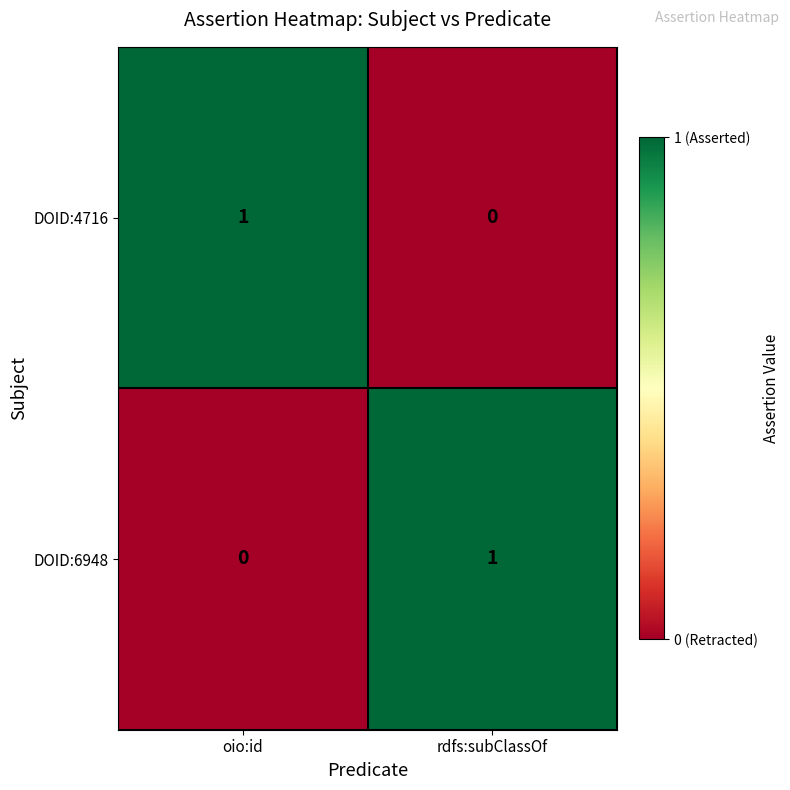

At oio:id, list the series in order from largest to smallest.

DOID:4716, DOID:6948